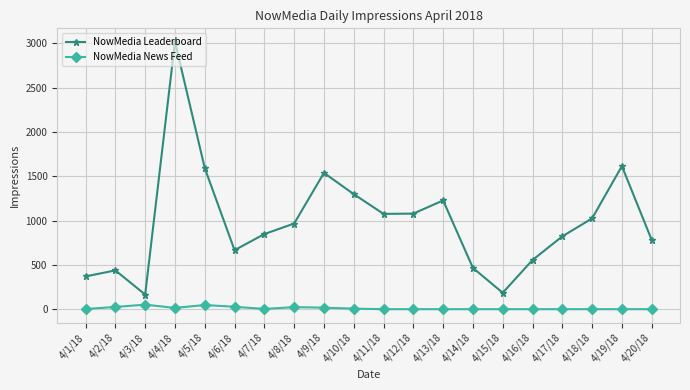

What is the highest value of the NowMedia Leaderboard series?

3020